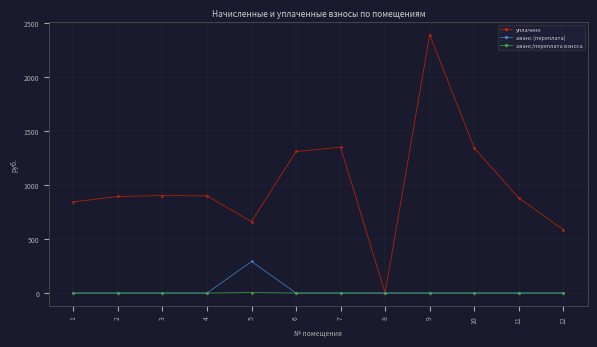

The аванс (переплата) series shows -163.5 at 9. True or false?

False